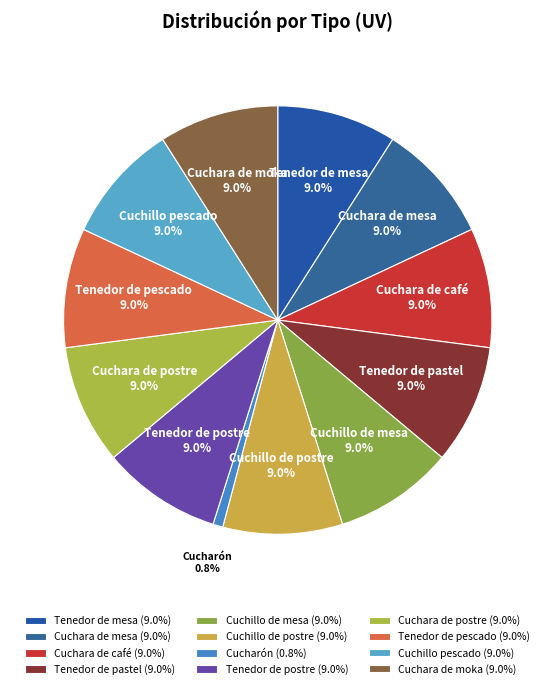

How many segments does this pie chart have?

12